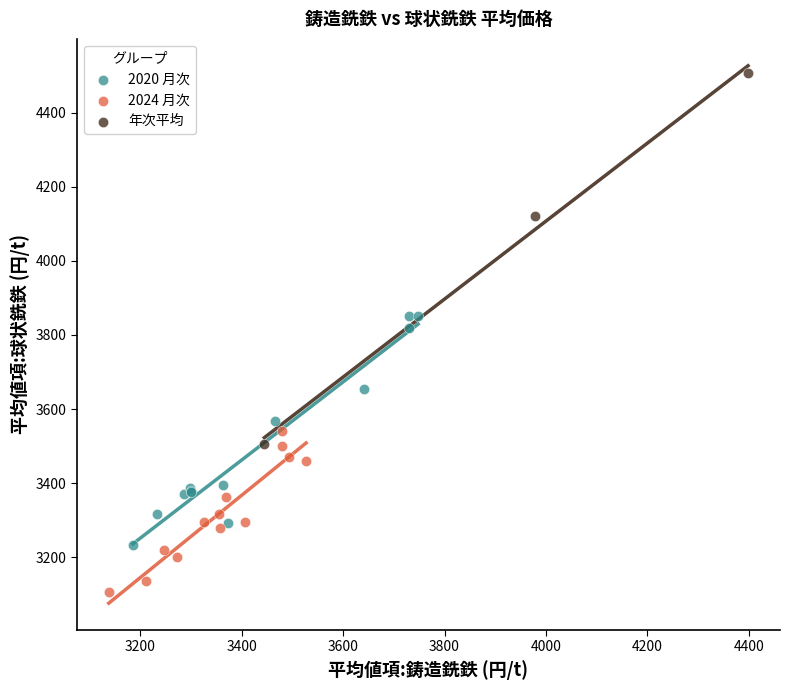

Which series contains the lowest Y value?

2024 月次